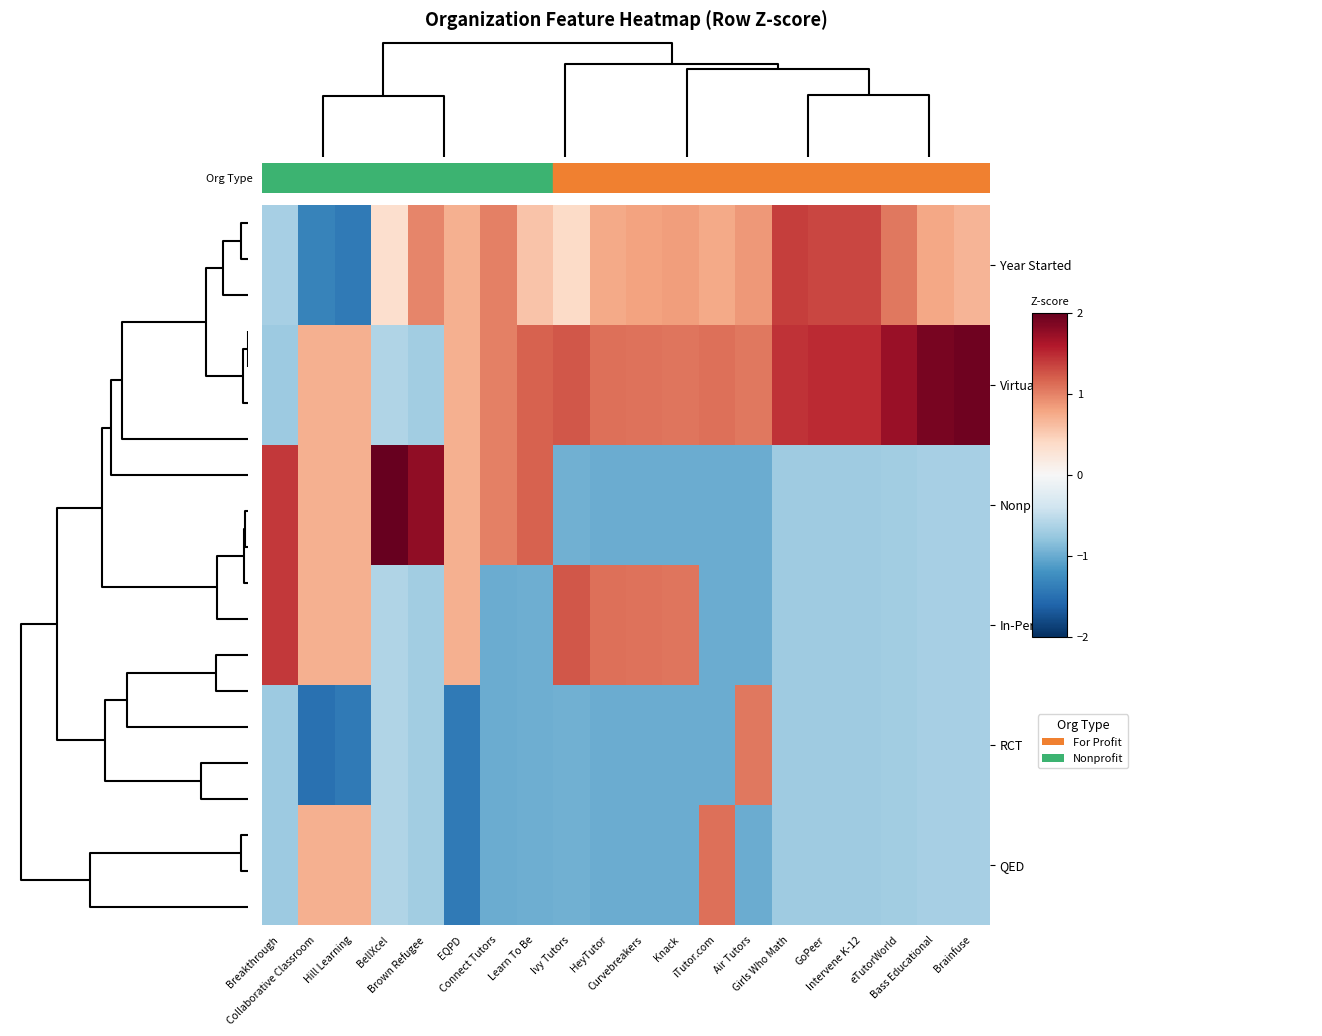

Reading left to right, extract all data points from this chart.

Year Started: Breakthrough=-0.7	Collaborative Classroom=-1.3	Hill Learning=-1.4	BellXcel=0.3	Brown Refugee=1.0	EQPD=0.7	Connect Tutors=1.0	Learn To Be=0.6	Ivy Tutors=0.4	HeyTutor=0.8	Curvebreakers=0.8	Knack=0.8	iTutor.com=0.8	Air Tutors=0.9	Girls Who Math=1.4	GoPeer=1.3	Intervene K-12=1.3	eTutorWorld=1.0	Bass Educational=0.8	Brainfuse=0.7
Virtual: Breakthrough=-0.7	Collaborative Classroom=0.7	Hill Learning=0.7	BellXcel=-0.6	Brown Refugee=-0.7	EQPD=0.7	Connect Tutors=1.0	Learn To Be=1.2	Ivy Tutors=1.2	HeyTutor=1.1	Curvebreakers=1.1	Knack=1.1	iTutor.com=1.1	Air Tutors=1.1	Girls Who Math=1.4	GoPeer=1.5	Intervene K-12=1.5	eTutorWorld=1.7	Bass Educational=1.9	Brainfuse=2.0
Nonprofit: Breakthrough=1.4	Collaborative Classroom=0.7	Hill Learning=0.7	BellXcel=2.1	Brown Refugee=1.8	EQPD=0.7	Connect Tutors=1.0	Learn To Be=1.2	Ivy Tutors=-1.0	HeyTutor=-1.0	Curvebreakers=-1.0	Knack=-1.0	iTutor.com=-1.0	Air Tutors=-1.0	Girls Who Math=-0.7	GoPeer=-0.7	Intervene K-12=-0.7	eTutorWorld=-0.7	Bass Educational=-0.7	Brainfuse=-0.7
In-Person: Breakthrough=1.4	Collaborative Classroom=0.7	Hill Learning=0.7	BellXcel=-0.6	Brown Refugee=-0.7	EQPD=0.7	Connect Tutors=-1.0	Learn To Be=-1.0	Ivy Tutors=1.2	HeyTutor=1.1	Curvebreakers=1.1	Knack=1.1	iTutor.com=-1.0	Air Tutors=-1.0	Girls Who Math=-0.7	GoPeer=-0.7	Intervene K-12=-0.7	eTutorWorld=-0.7	Bass Educational=-0.7	Brainfuse=-0.7
RCT: Breakthrough=-0.7	Collaborative Classroom=-1.5	Hill Learning=-1.4	BellXcel=-0.6	Brown Refugee=-0.7	EQPD=-1.4	Connect Tutors=-1.0	Learn To Be=-1.0	Ivy Tutors=-1.0	HeyTutor=-1.0	Curvebreakers=-1.0	Knack=-1.0	iTutor.com=-1.0	Air Tutors=1.1	Girls Who Math=-0.7	GoPeer=-0.7	Intervene K-12=-0.7	eTutorWorld=-0.7	Bass Educational=-0.7	Brainfuse=-0.7
QED: Breakthrough=-0.7	Collaborative Classroom=0.7	Hill Learning=0.7	BellXcel=-0.6	Brown Refugee=-0.7	EQPD=-1.4	Connect Tutors=-1.0	Learn To Be=-1.0	Ivy Tutors=-1.0	HeyTutor=-1.0	Curvebreakers=-1.0	Knack=-1.0	iTutor.com=1.1	Air Tutors=-1.0	Girls Who Math=-0.7	GoPeer=-0.7	Intervene K-12=-0.7	eTutorWorld=-0.7	Bass Educational=-0.7	Brainfuse=-0.7